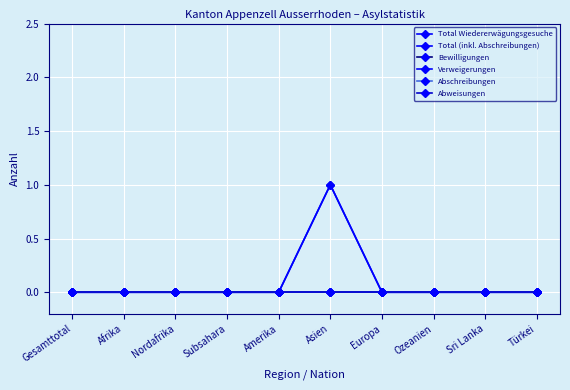

At which category does Total Wiedererwägungsgesuche reach its first local peak?

Asien